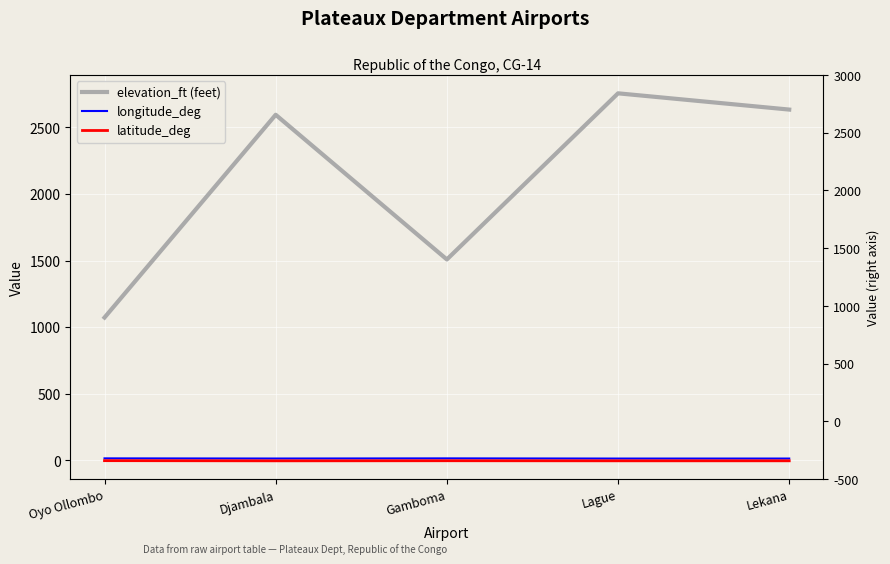

True or false: longitude_deg has a value of 14.8 at Djambala.

True